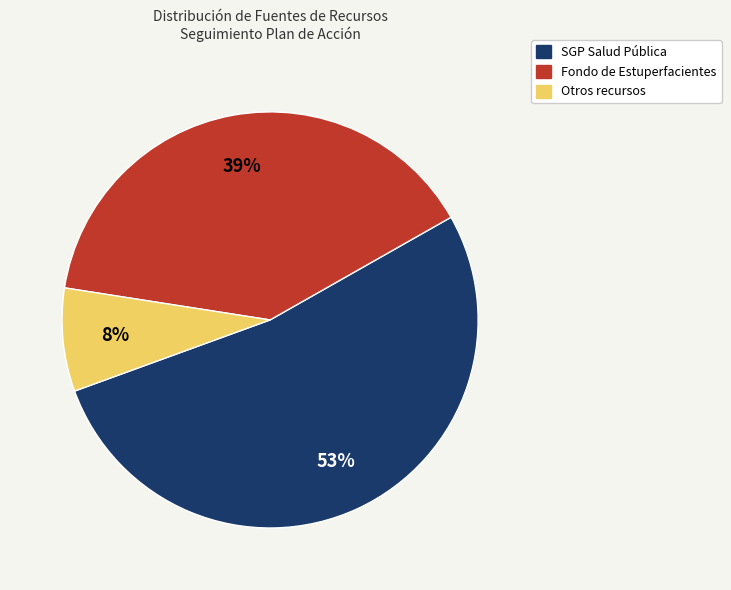

How many segments does this pie chart have?

3